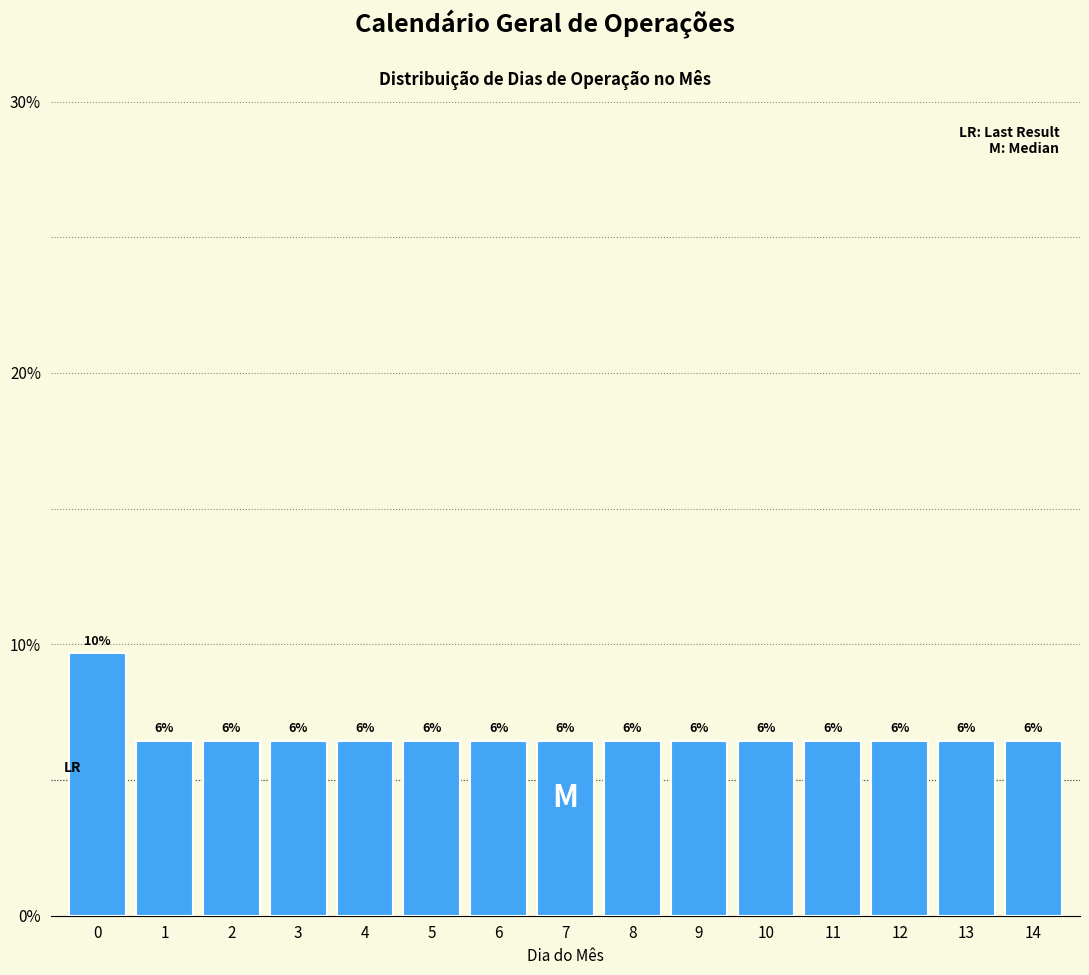

Does the chart contain any negative values?

No